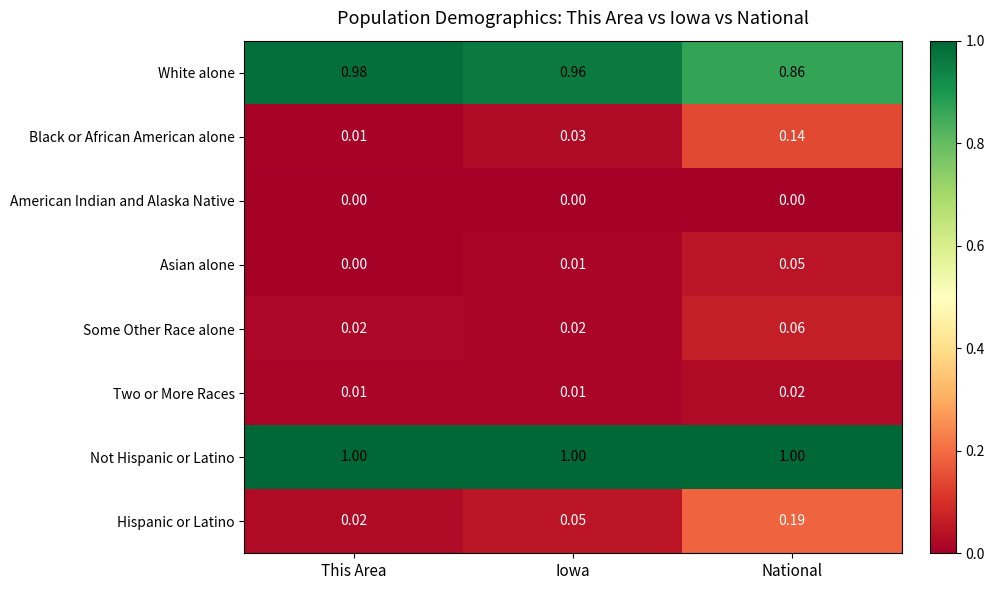

Between This Area and National, which series saw the biggest shift?

Hispanic or Latino